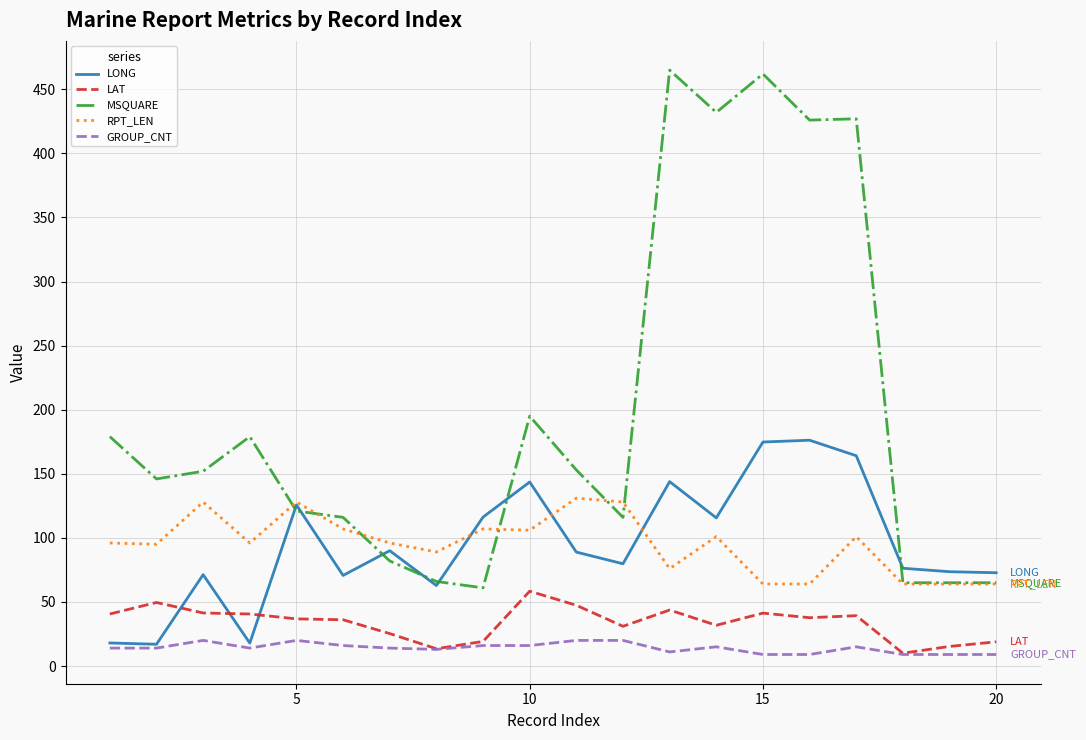

Which series has the largest total across all categories?

MSQUARE